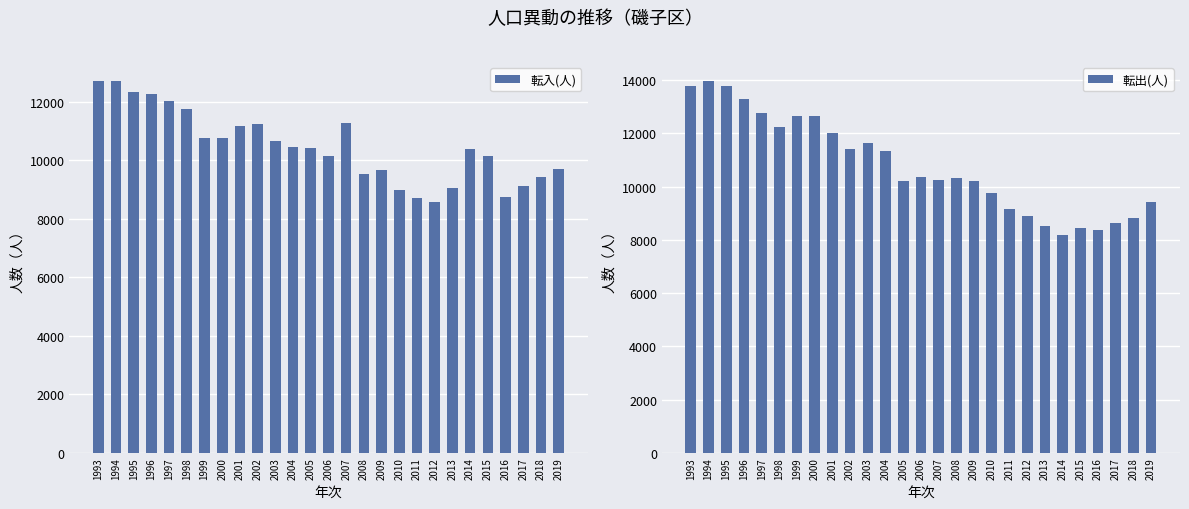

What is the value of the 転出(人) bar at the 17th from the left?

10216